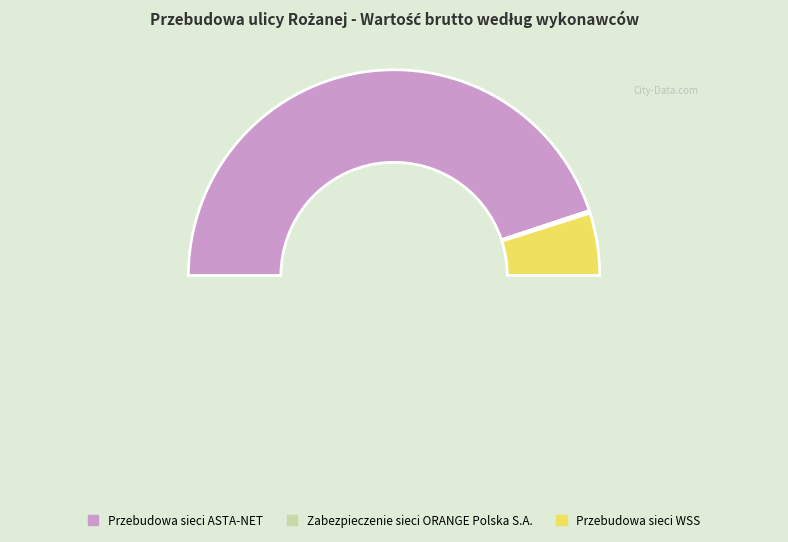

To the nearest percent, what percentage of the pie is Przebudowa sieci ASTA-NET?

90%